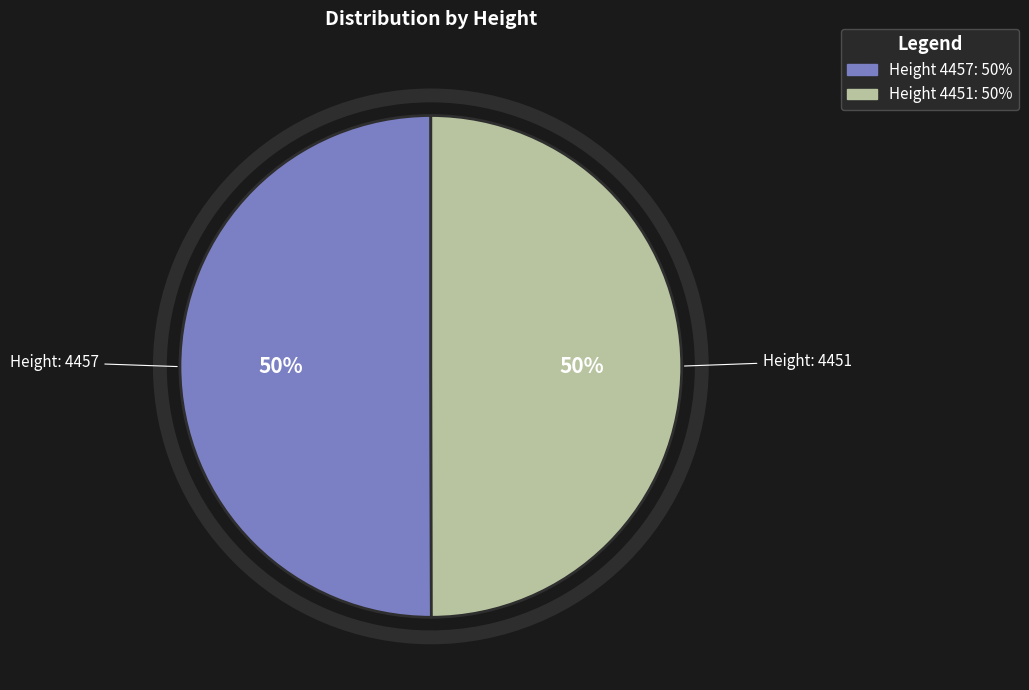

To the nearest percent, what is the average slice percentage?

50%